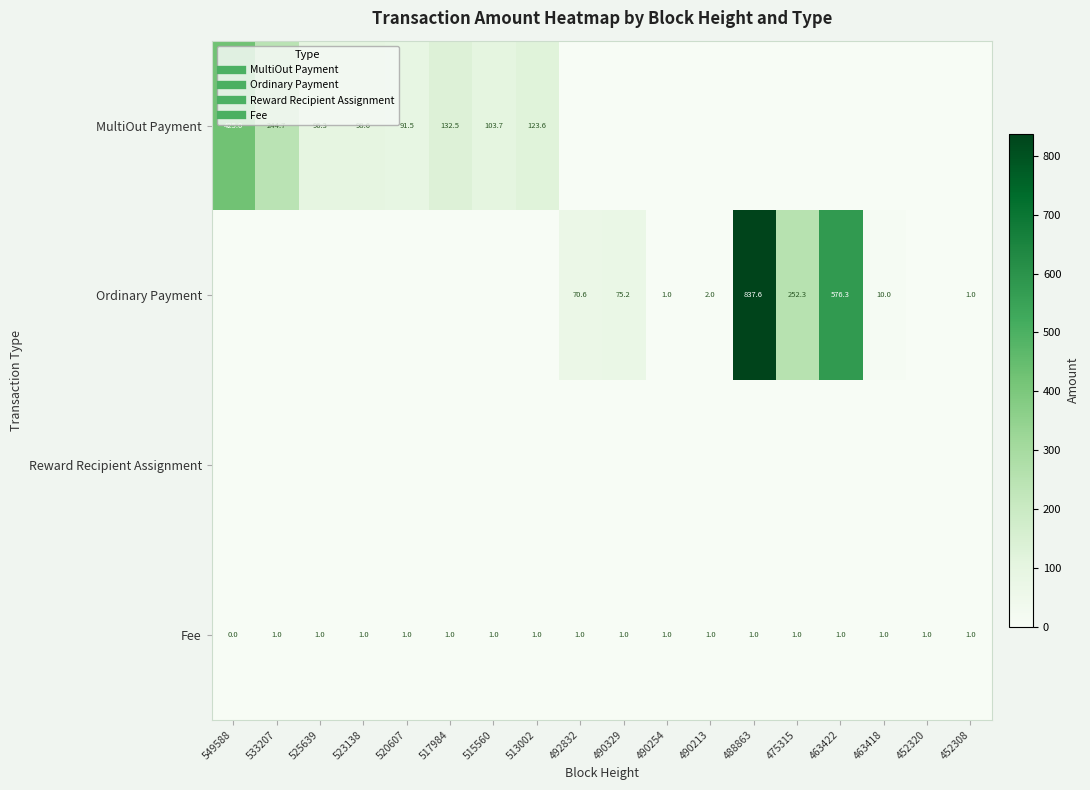

At which label does Fee reach its minimum?

549588